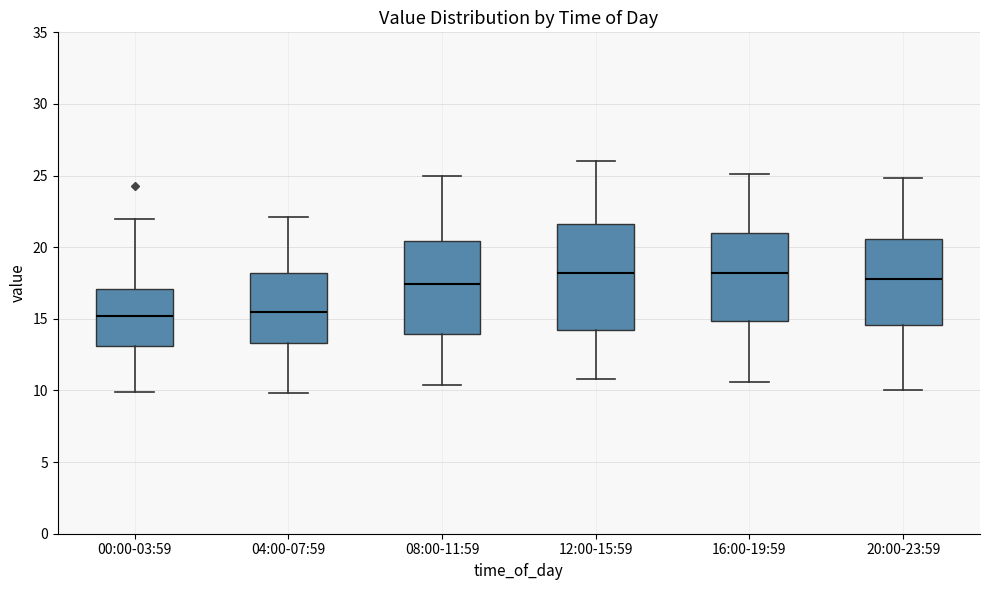

Reading left to right, transcribe this box plot: for each box, give where its median line is, the range the box spans, and where its two whiskers end, as read against the y-axis. The values are not printed on the chart, so give them approximately, as read against the axis.

00:00-03:59: median 15.0, box 13.0 to 17.0, whiskers 10.0 to 22.0
04:00-07:59: median 15.5, box 13.5 to 18.0, whiskers 10.0 to 22.0
08:00-11:59: median 17.5, box 14.0 to 20.5, whiskers 10.5 to 25.0
12:00-15:59: median 18.0, box 14.5 to 21.5, whiskers 11.0 to 26.0
16:00-19:59: median 18.0, box 15.0 to 21.0, whiskers 10.5 to 25.0
20:00-23:59: median 18.0, box 14.5 to 20.5, whiskers 10.0 to 25.0